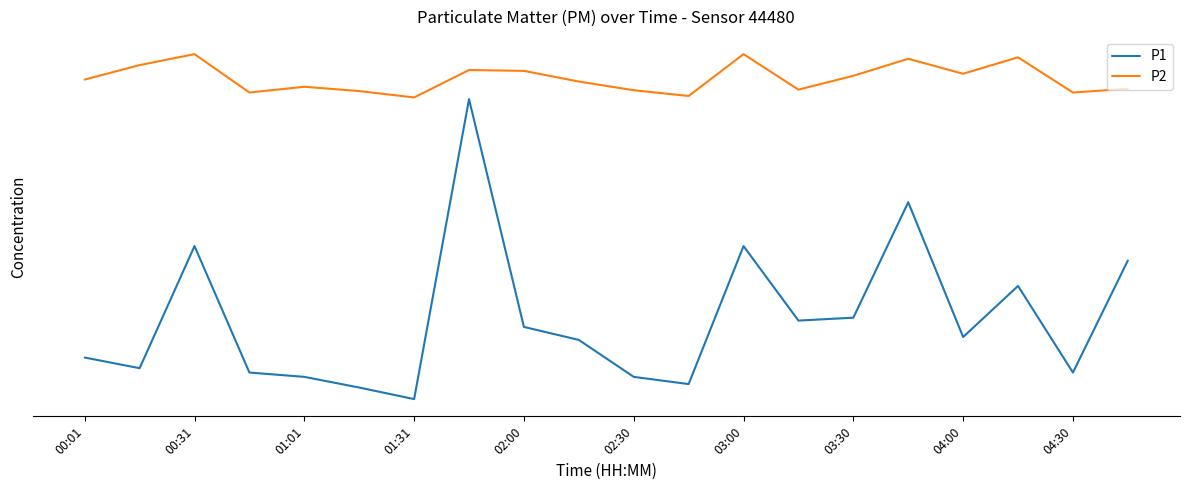

At which category does P2 reach its first local peak?

00:31